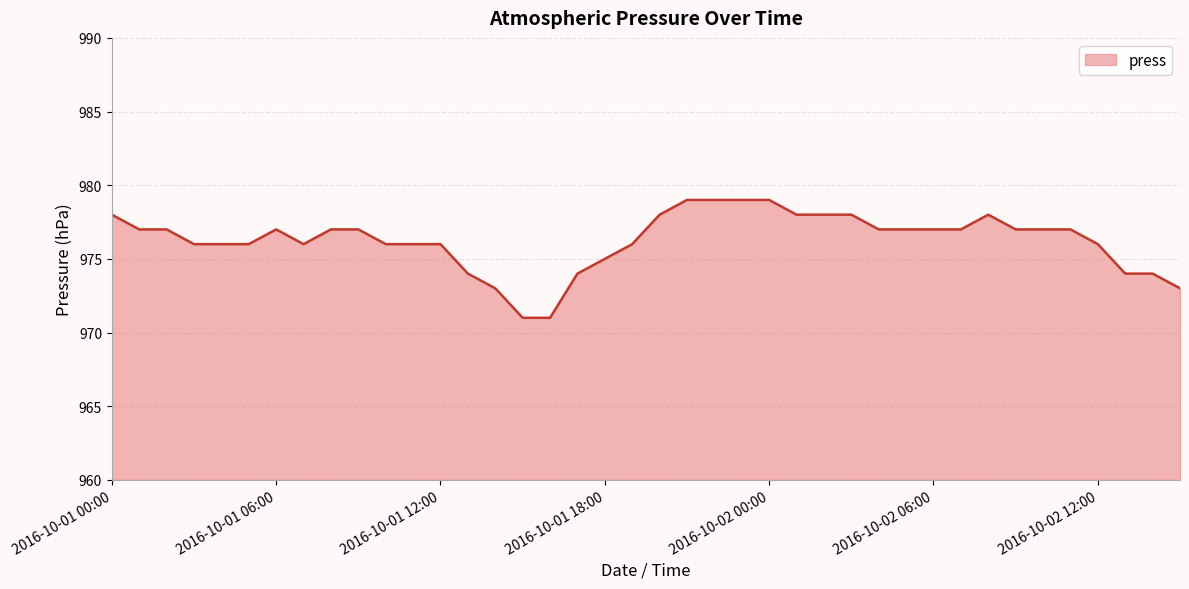

How many lines are shown in the chart?

1